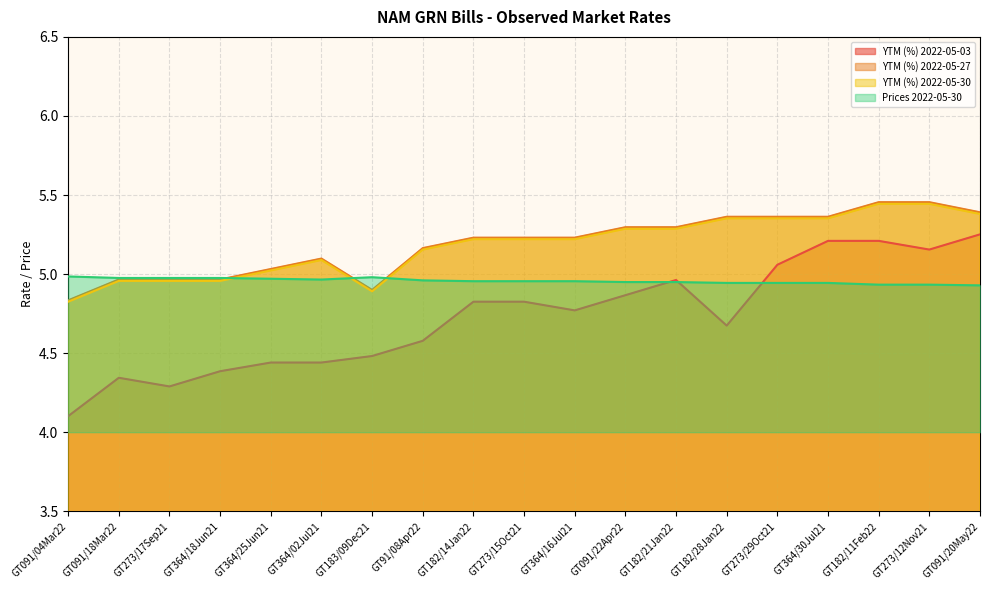

How many times do YTM (%) 2022-05-03 and Prices 2022-05-30 cross each other?

3